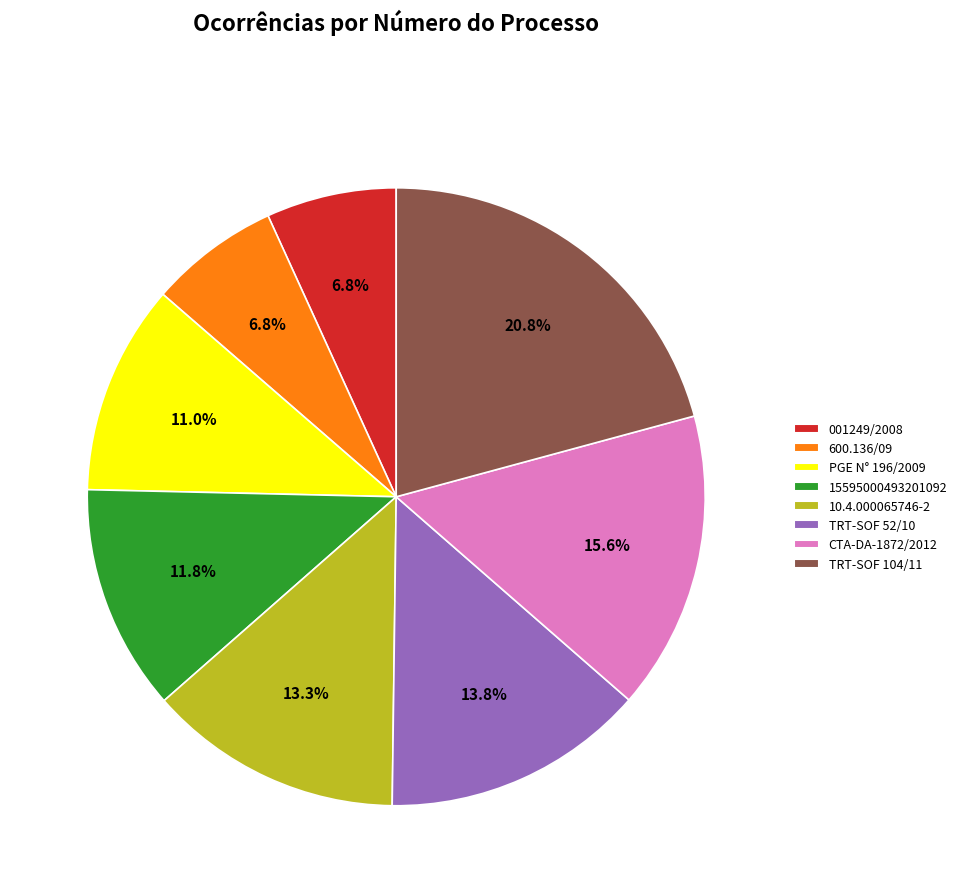

Is there any slice that represents more than half of the pie?

No